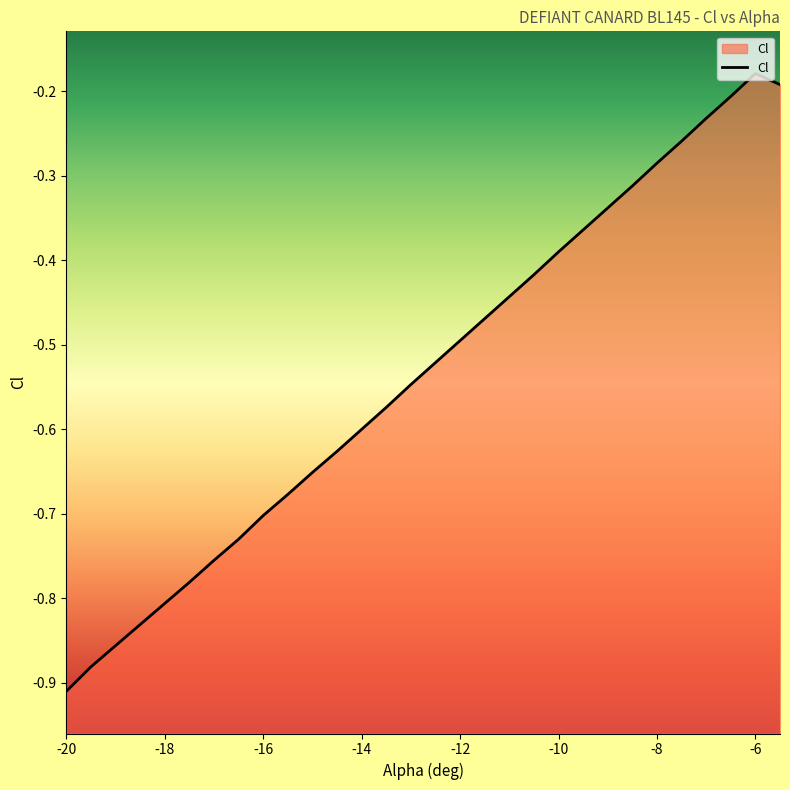

Rank the categories by value from highest to lowest.

28, 29, 27, 26, 25, 24, 23, 22, 21, 20, 19, 18, 17, 16, 15, 14, 13, 12, 11, 10, 9, -4, -6, -8, -10, -12, -14, -16, -18, -20